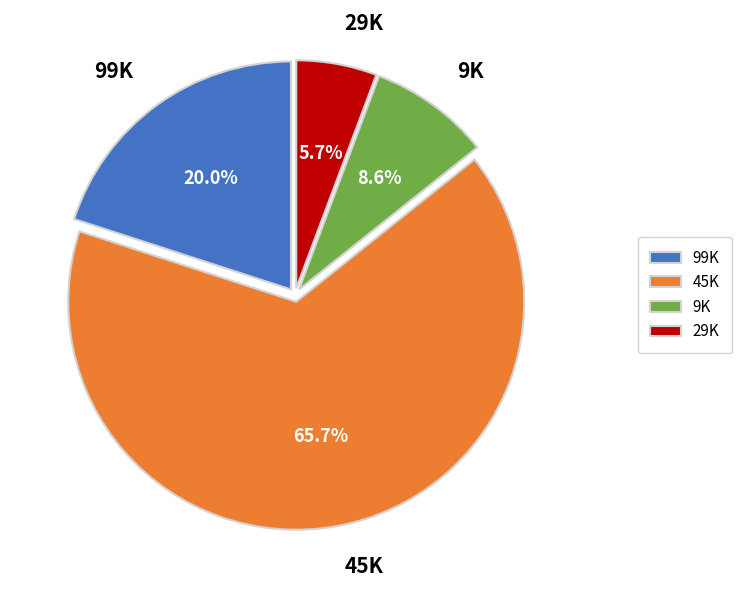

Is it true that 99K is 3% of the pie?

False